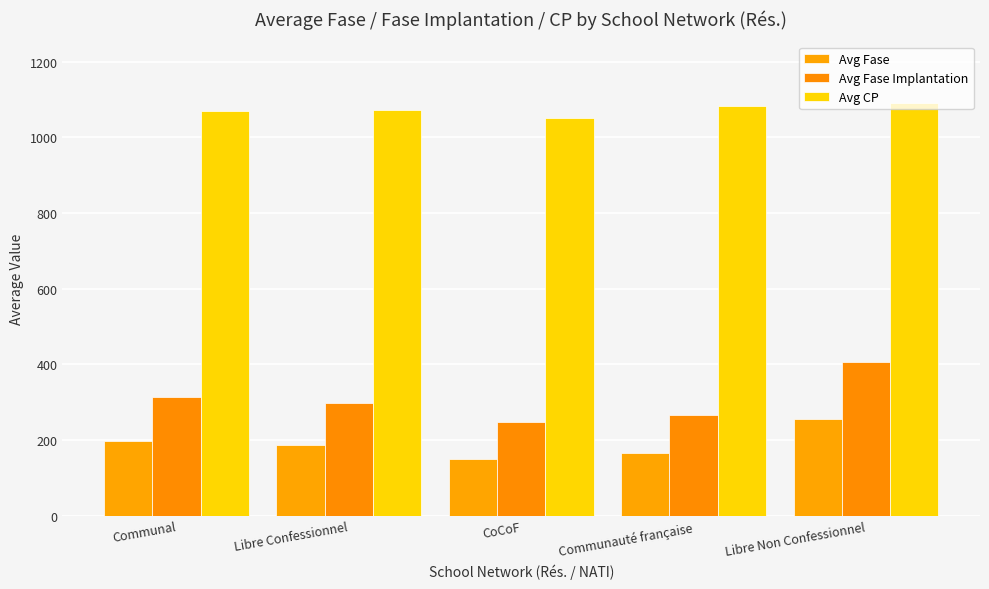

Where does the Avg Fase Implantation series first go above 298?

Communal